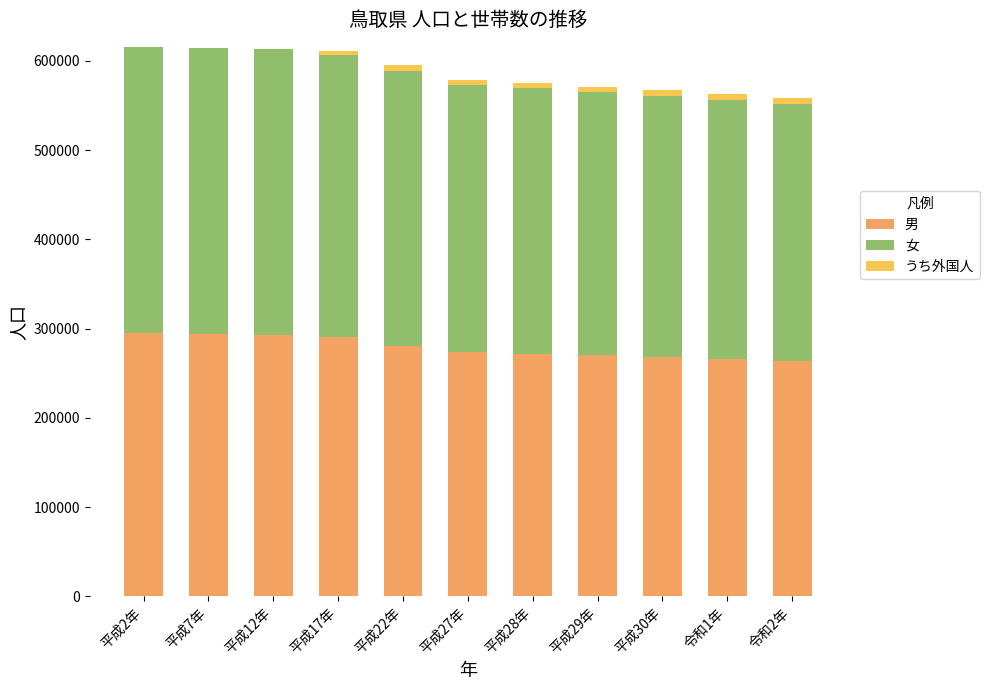

What is the total value across all series at 平成28年?

575301